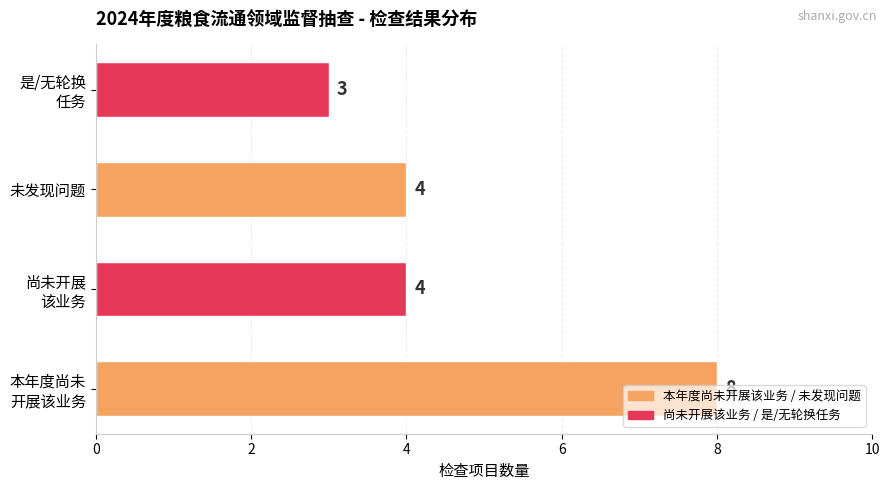

How many values are between 4 and 8?

3